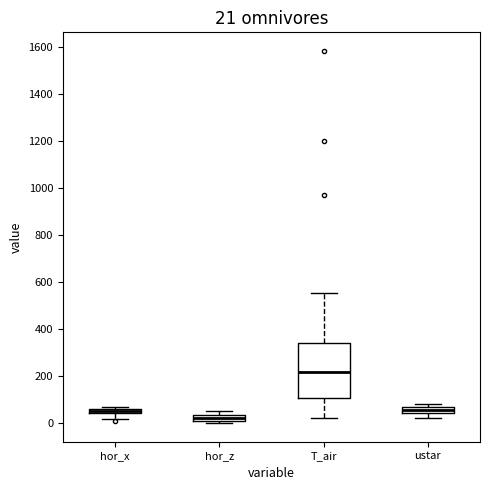

Comparing the boxes themselves (not the whiskers), which one is the tallest?

T_air